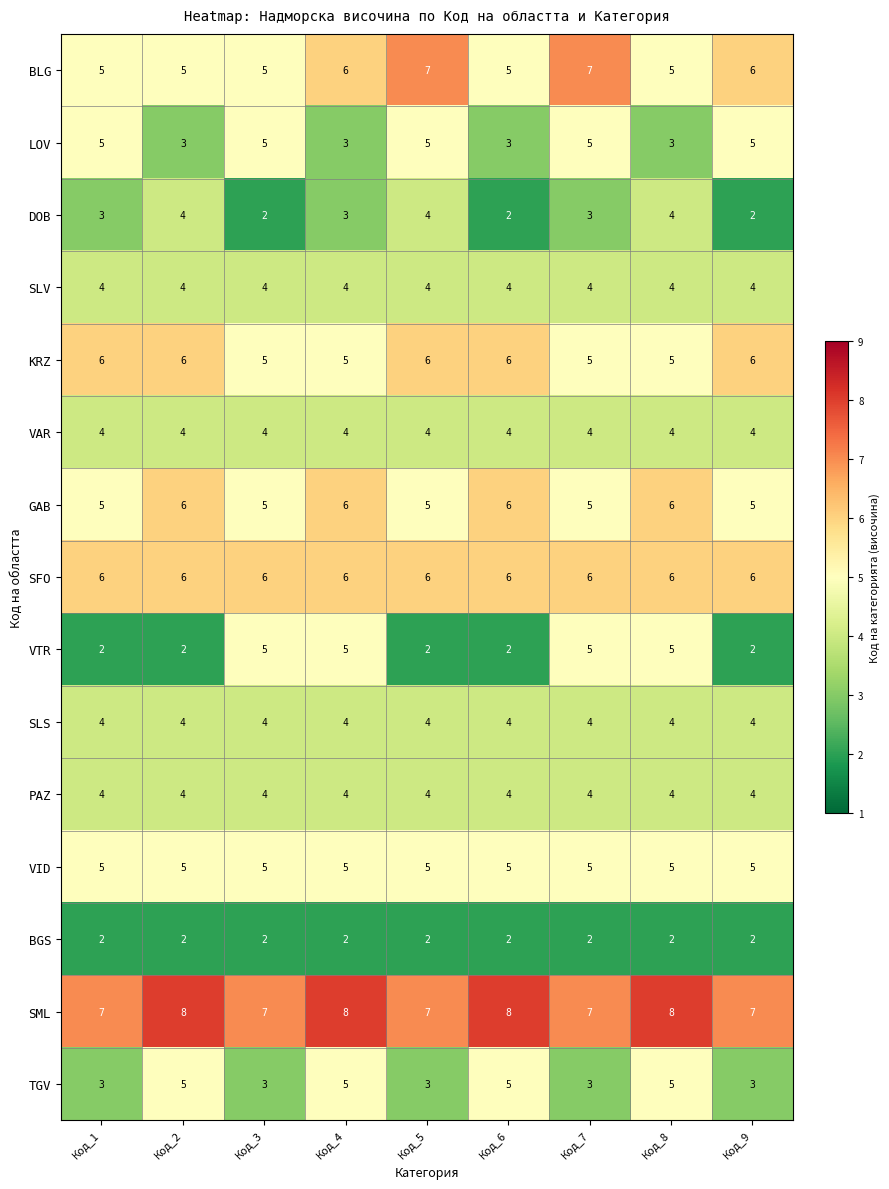

What is the lowest value of the SLV series?

4